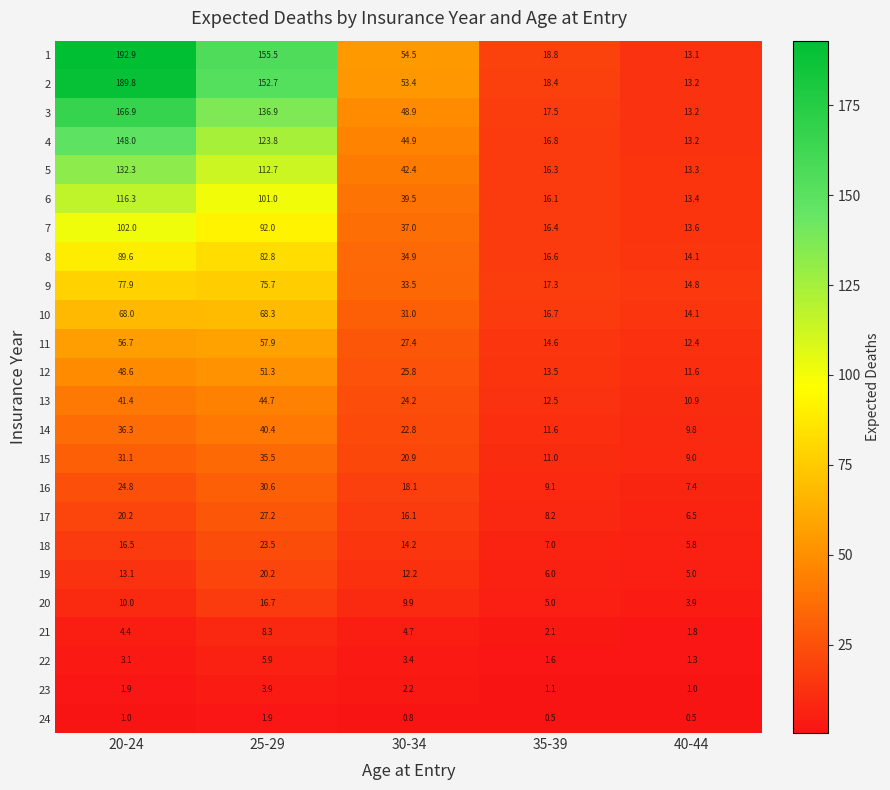

List the series in order of their peak value, highest first.

1, 2, 3, 4, 5, 6, 7, 8, 9, 10, 11, 12, 13, 14, 15, 16, 17, 18, 19, 20, 21, 22, 23, 24